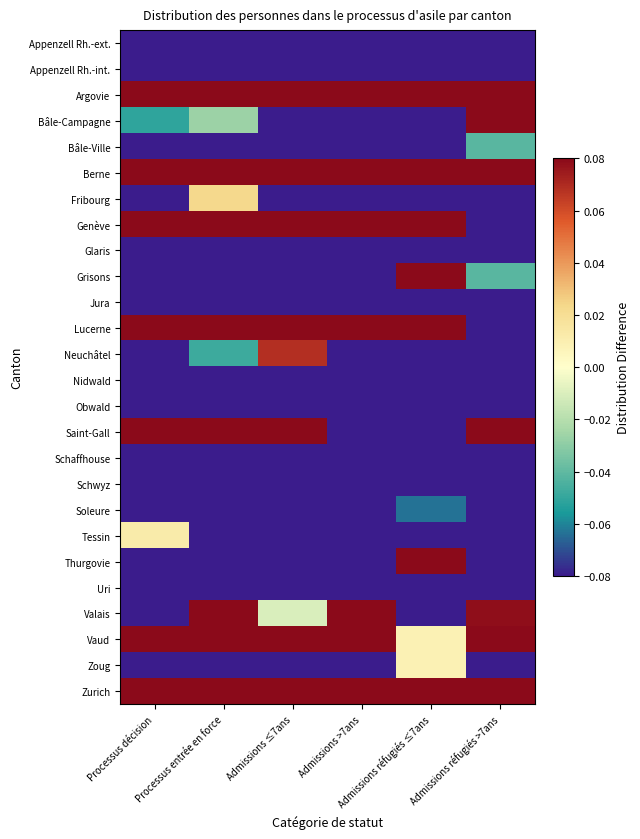

What is the total value across all series at Processus décision?

-0.8